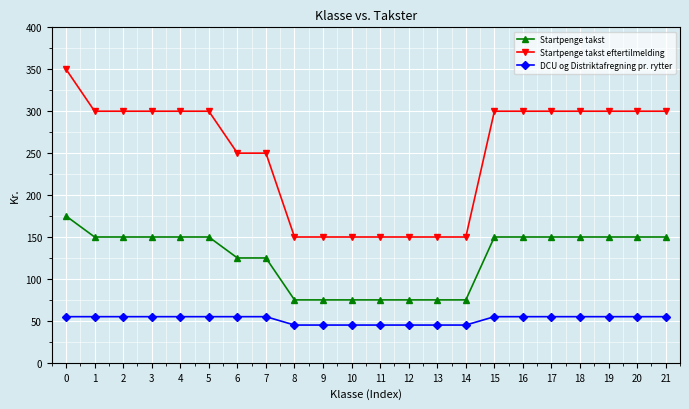

Rank the series by their maximum value, from lowest to highest.

DCU og Distriktafregning pr. rytter, Startpenge takst, Startpenge takst eftertilmelding